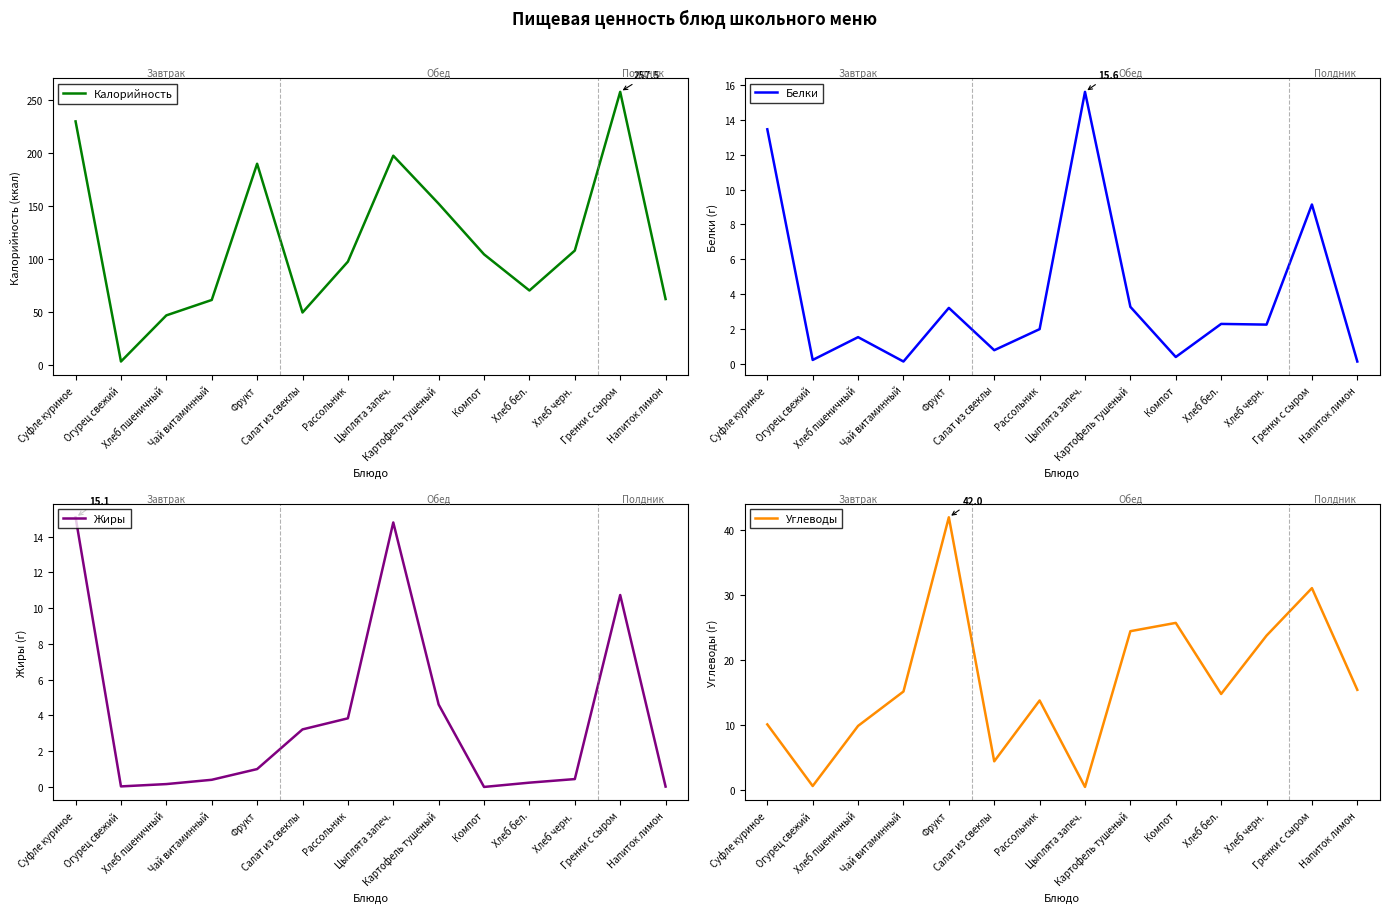

Reading left to right, extract all data points from this chart.

Калорийность: 229.7	3.4	46.9	61.4	189.8	49.6	97.5	197.4	152.1	104.4	70.3	108.0	257.5	62.3
Белки: 13.5	0.2	1.5	0.1	3.2	0.8	2.0	15.6	3.3	0.4	2.3	2.2	9.1	0.1
Жиры: 15.1	0.0	0.2	0.4	1.0	3.2	3.8	14.8	4.6	0.0	0.2	0.4	10.7	0.0
Углеводы: 10.1	0.6	9.8	15.1	42.0	4.4	13.8	0.4	24.4	25.7	14.8	23.8	31.1	15.4